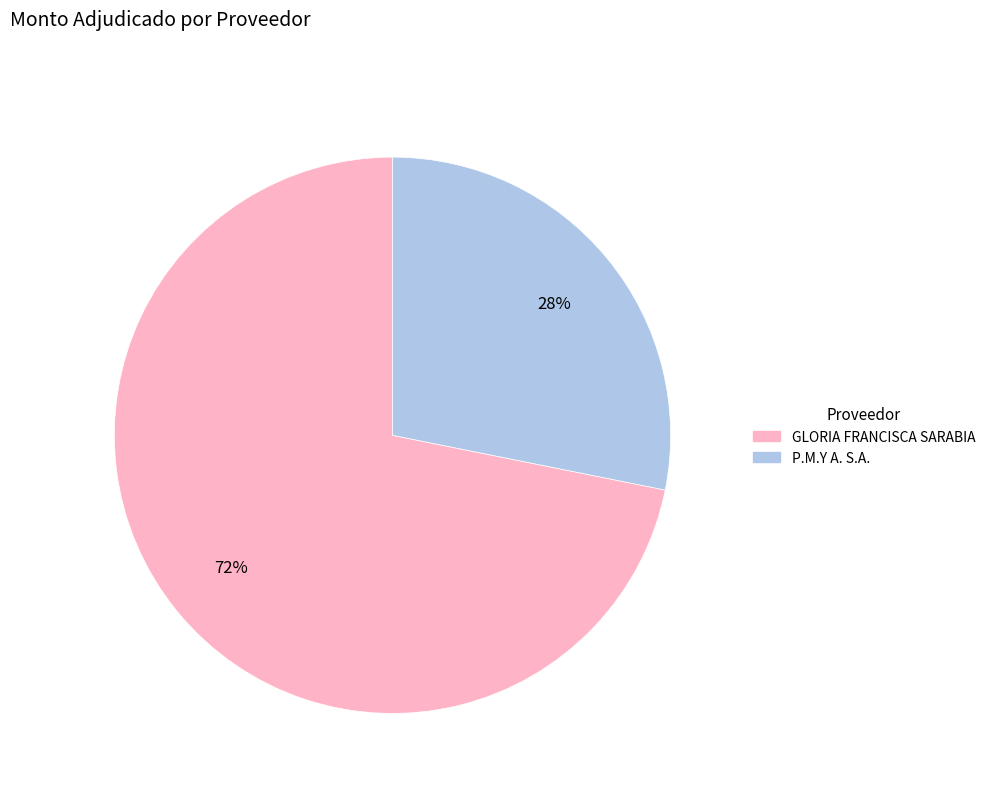

Which slice represents more than half of the pie?

GLORIA FRANCISCA SARABIA